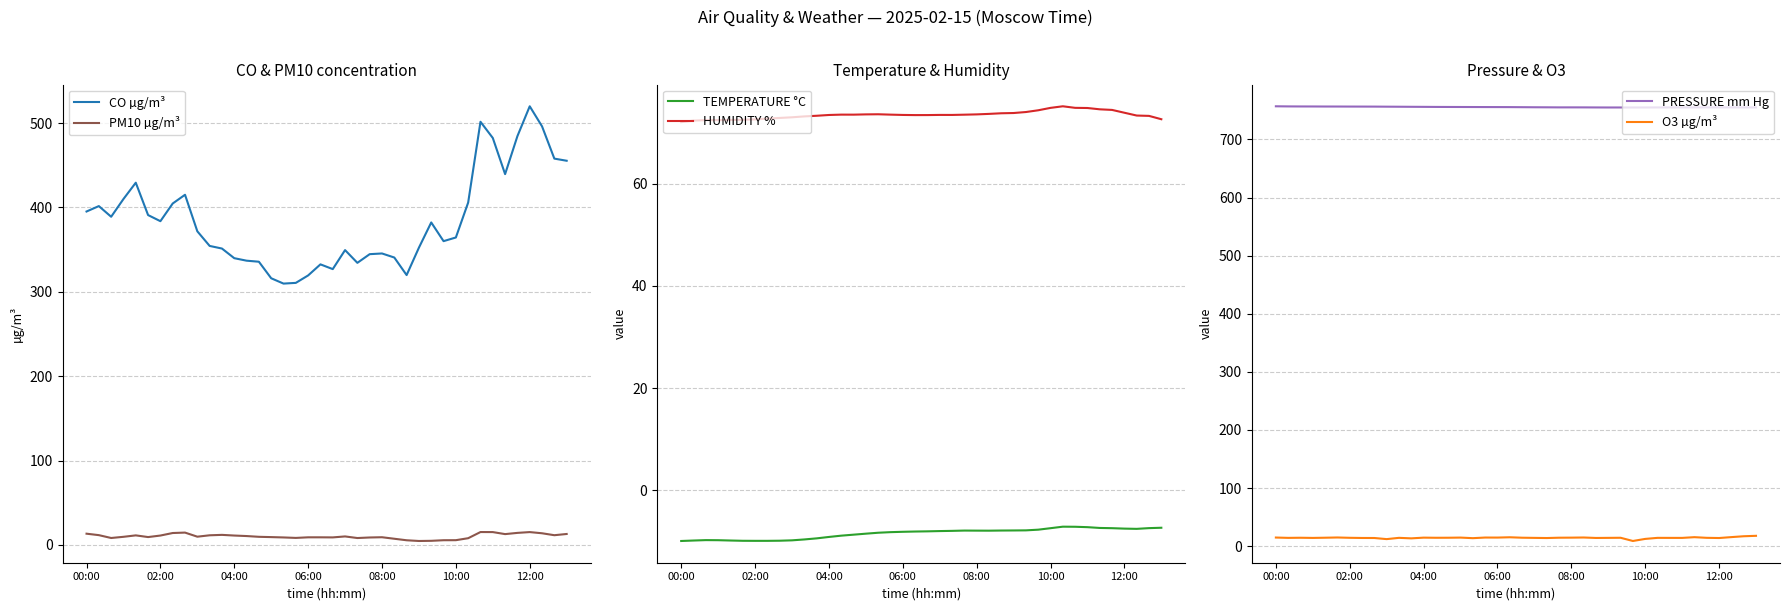

True or false: CO µg/m³ has a value of 319.8 at 26.

True